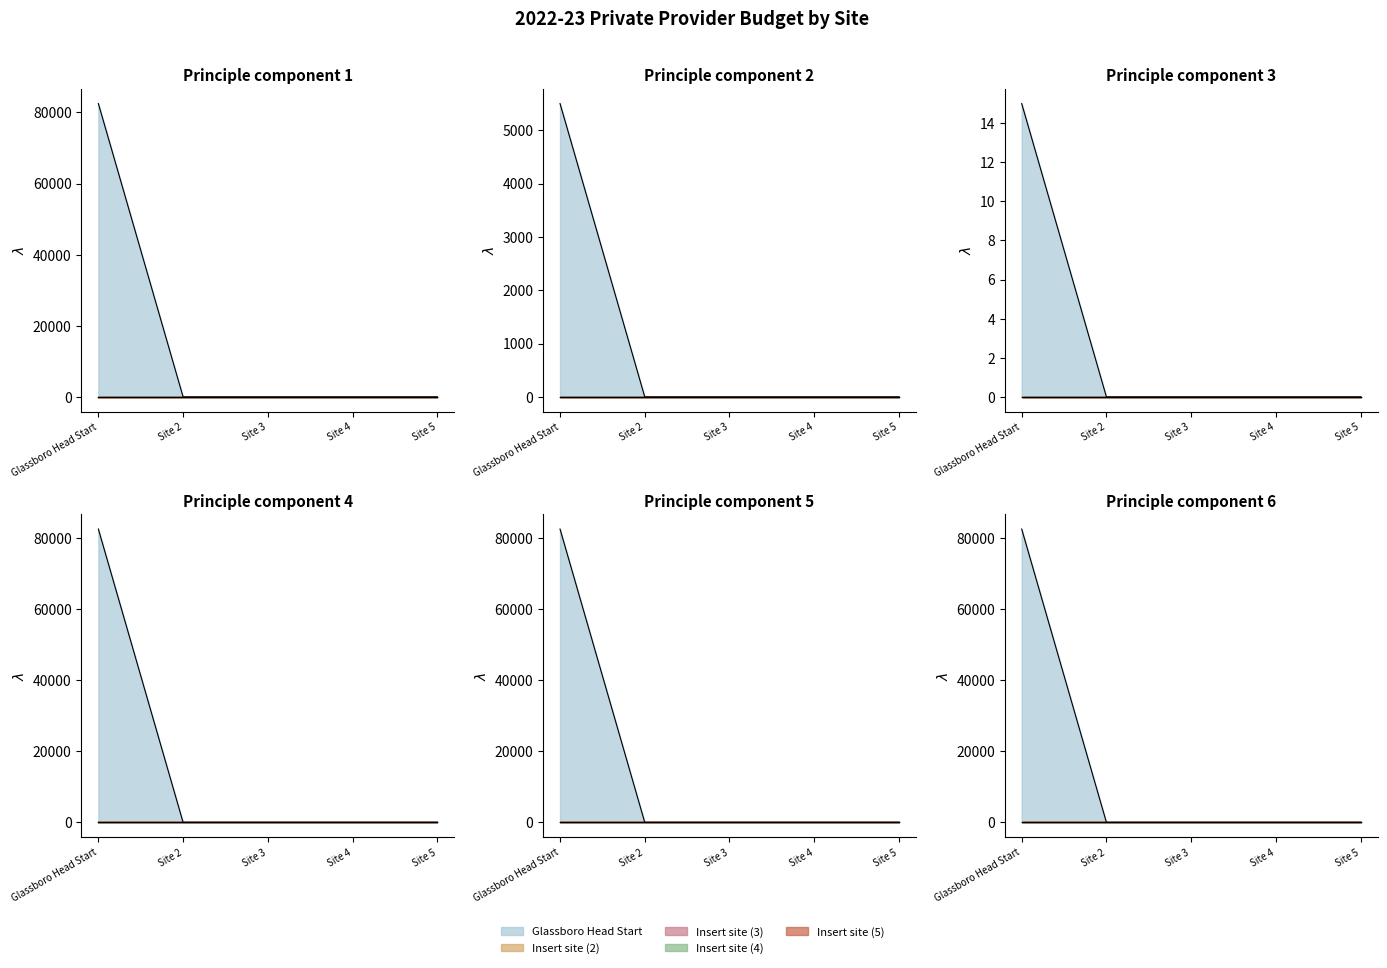

At how many categories does at least one series exceed 39644?

1